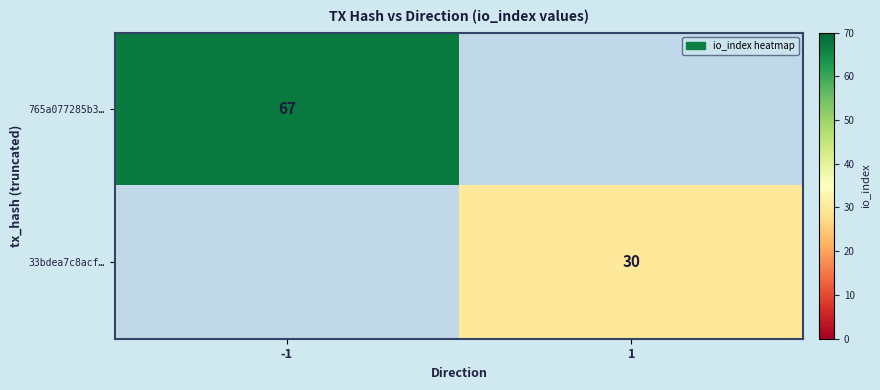

The 33bdea7c8acf… series shows 30 at 1. True or false?

True